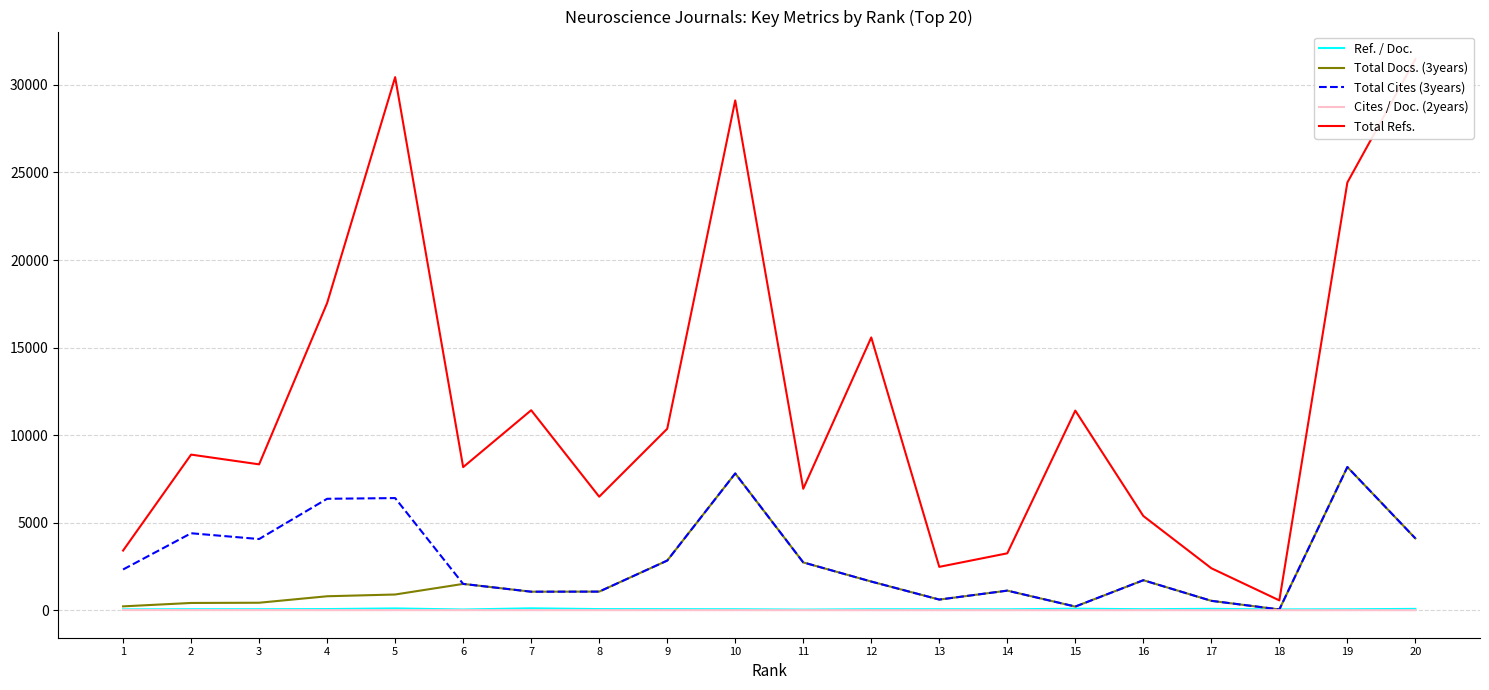

Which label corresponds to the largest value in the chart?

20